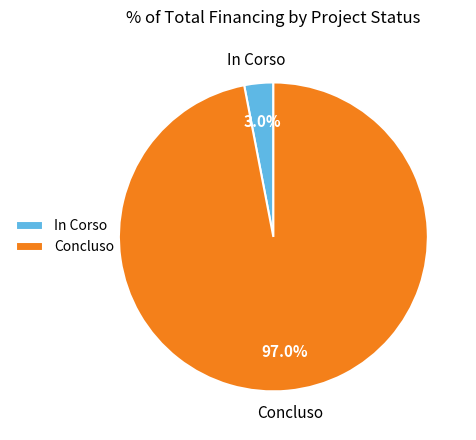

Rank the categories by value from lowest to highest.

In Corso, Concluso